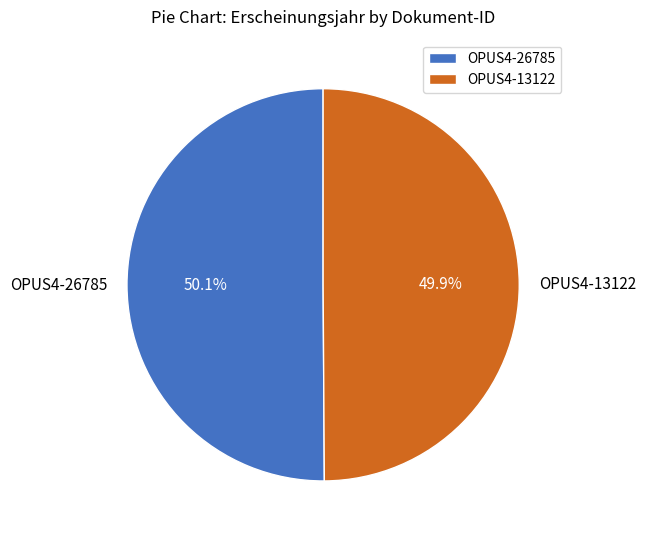

Count the number of slices in the pie.

2